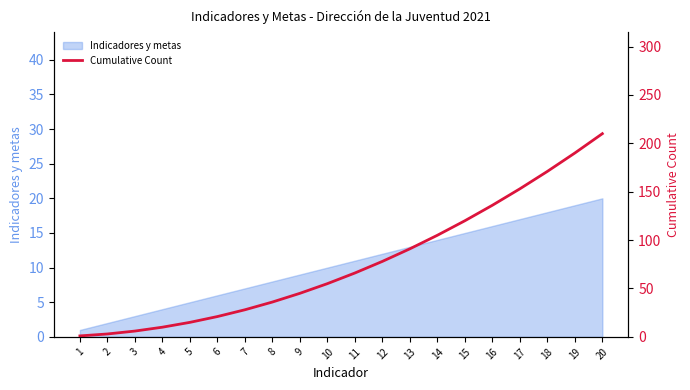

True or false: the data shows 5 at 4.

False